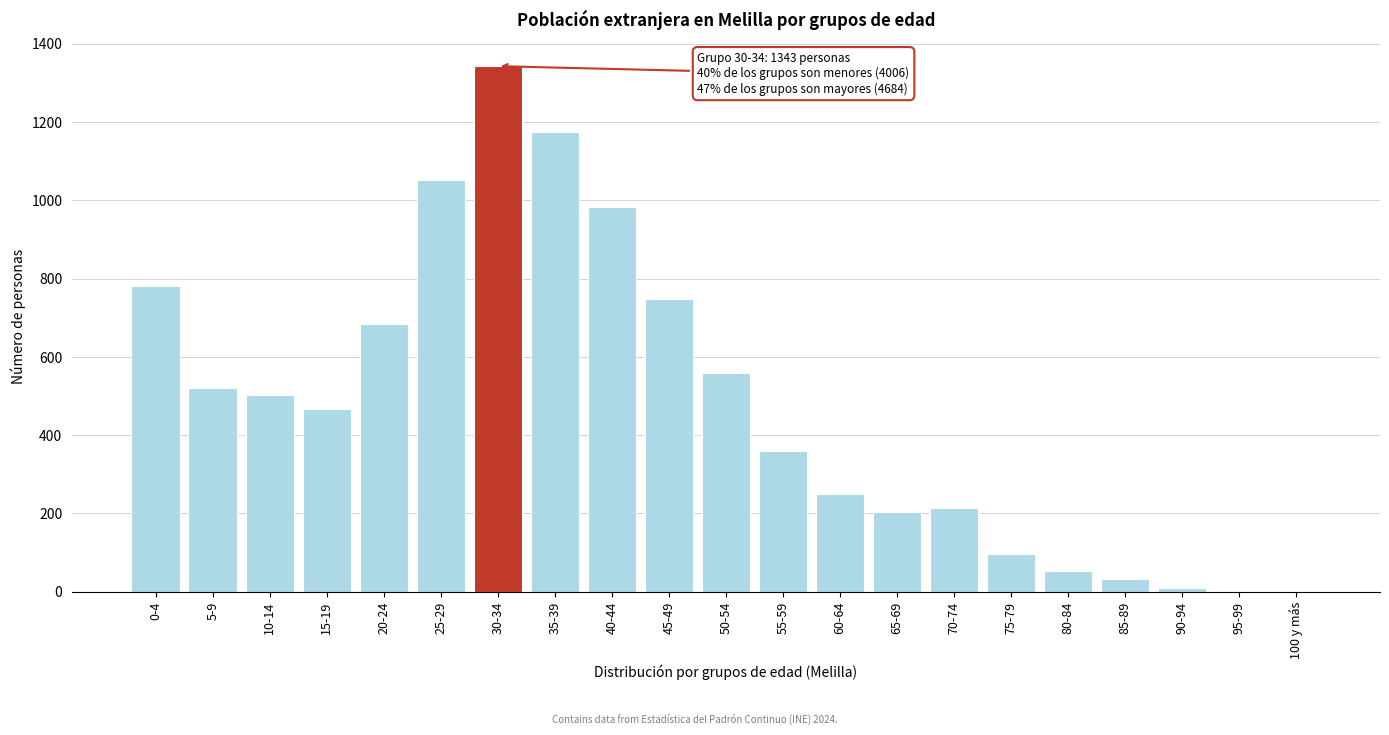

What is the sum of all values?

10033